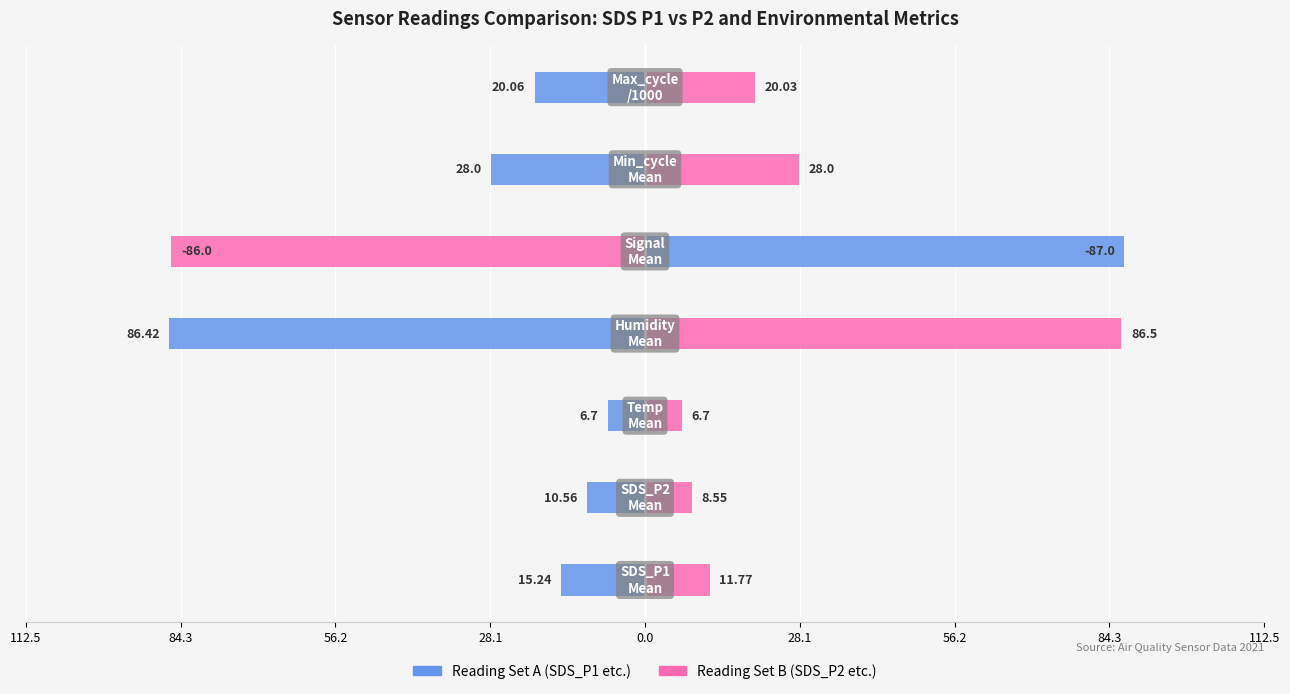

Is it true that SDS / Sensor Reading B equals -138.7 at 0.0?

False